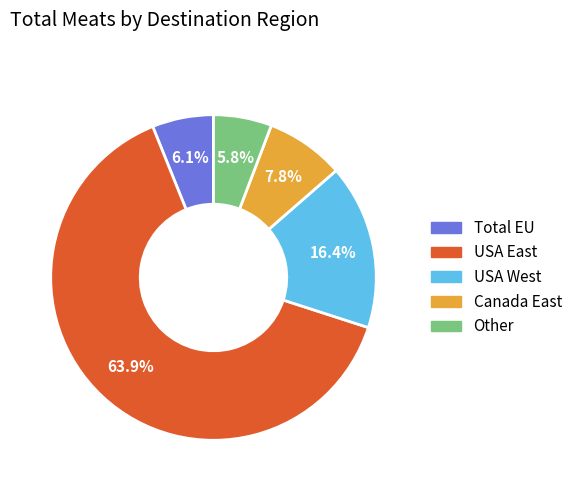

How many slices are in this pie chart?

5